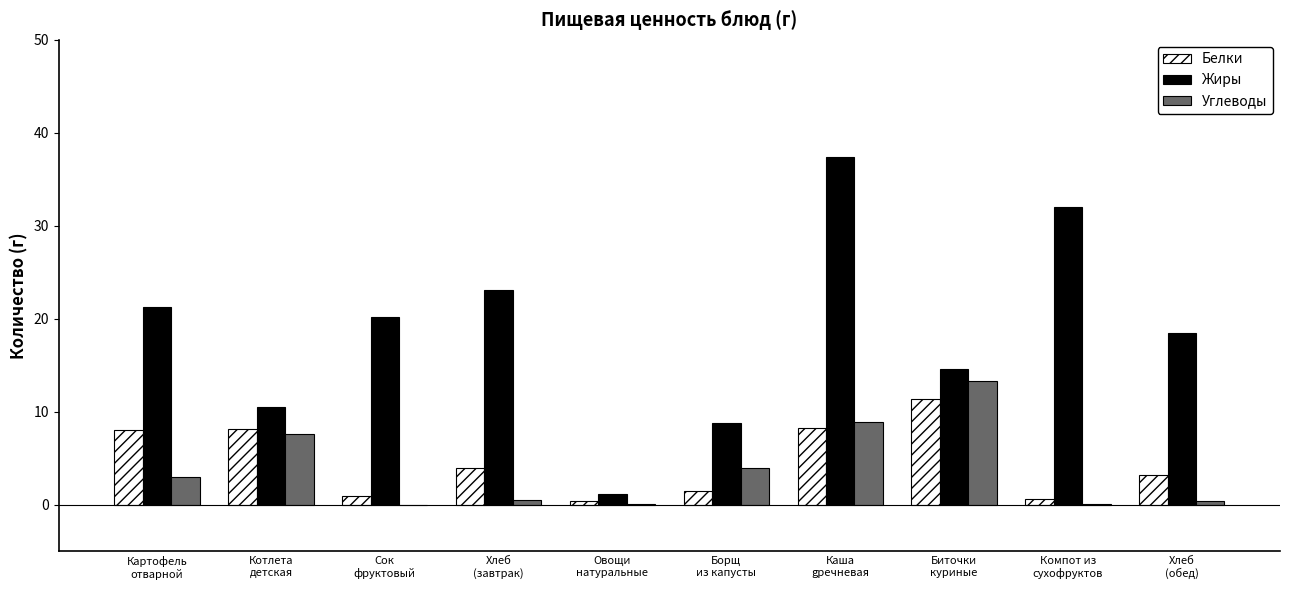

Which series has the largest total across all categories?

Жиры